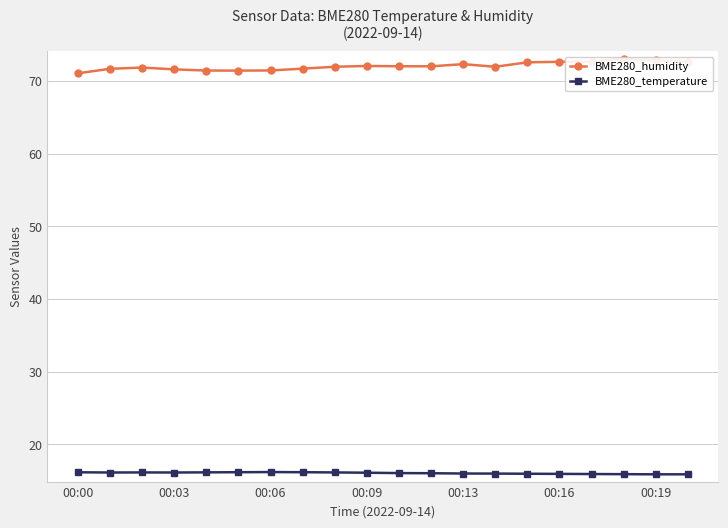

What is the difference between the maximum and minimum values in the BME280_humidity series?

2.0